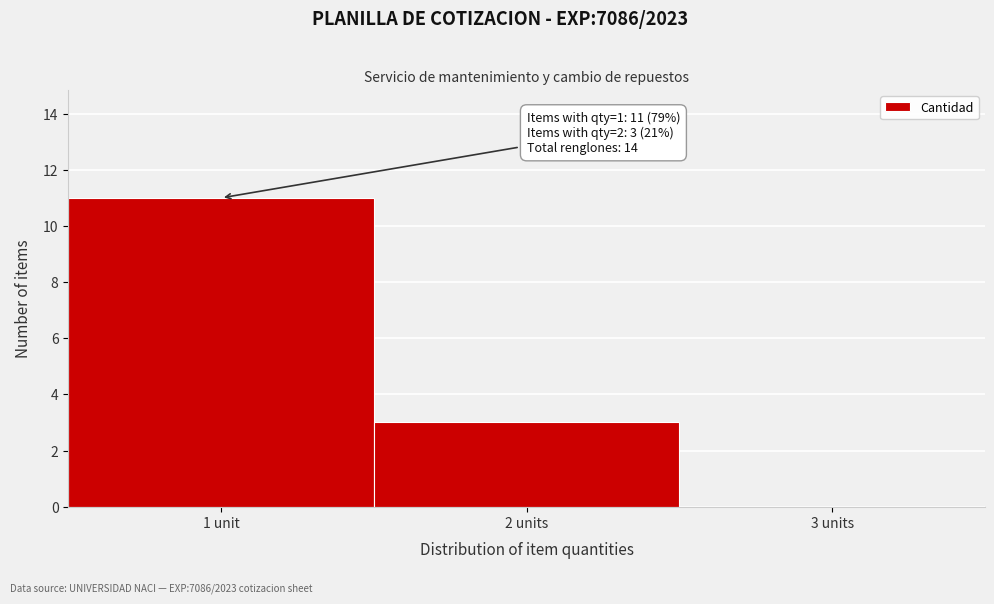

Reading left to right, what are all the values shown in this chart?

1 unit=11	2 units=3	3 units=0